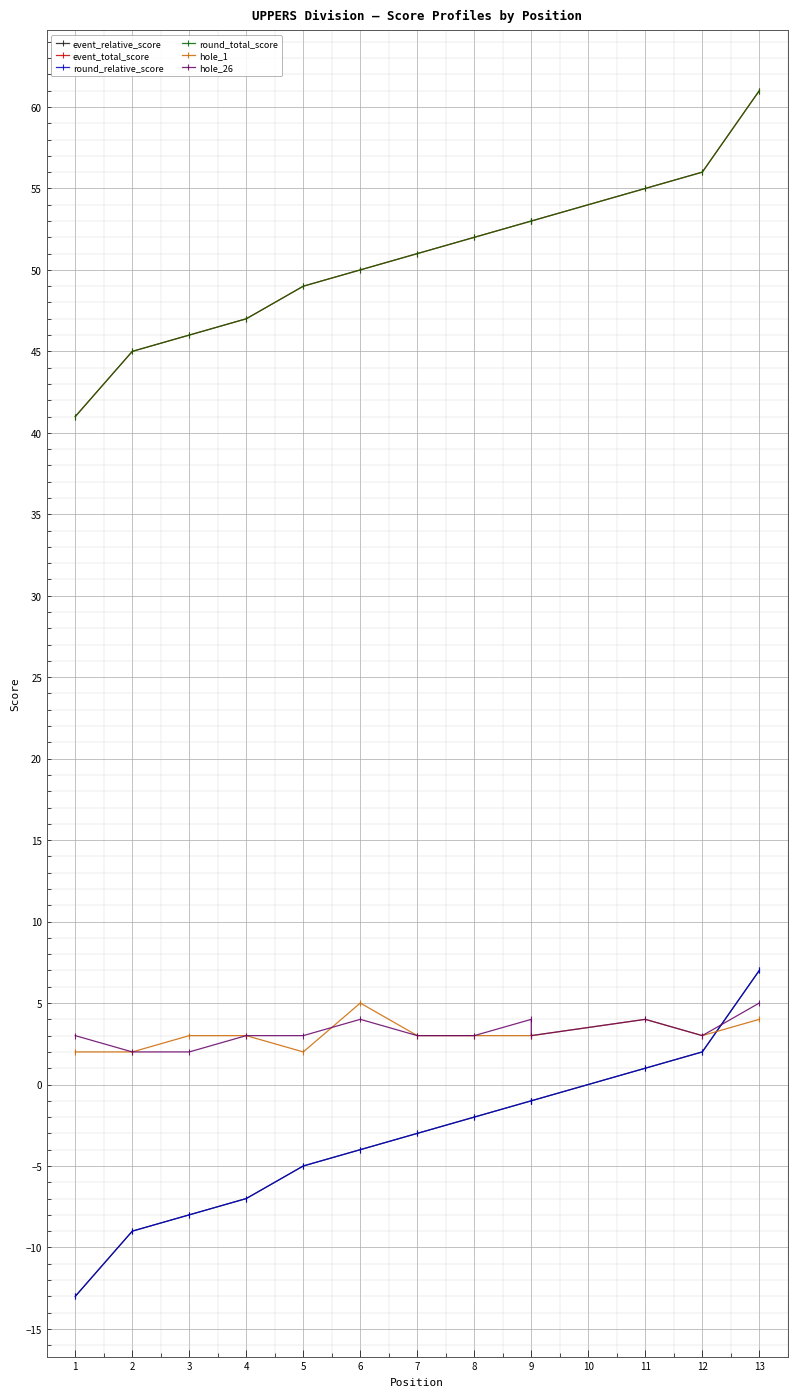

True or false: round_total_score has a value of 14 at 4.

False